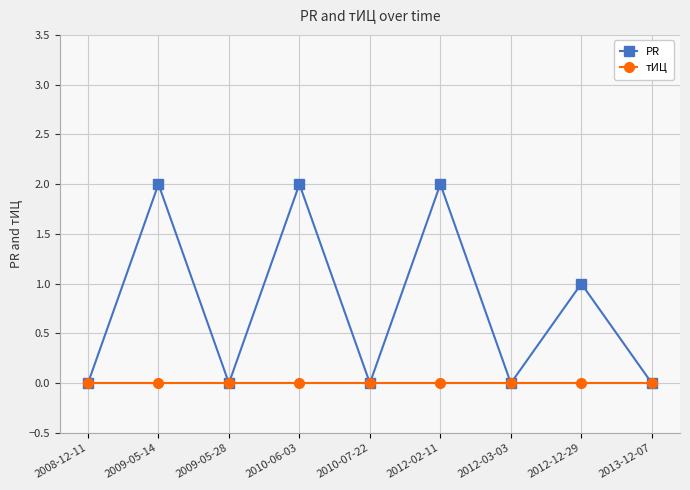

What is the difference between the second highest and minimum values in the PR series?

2